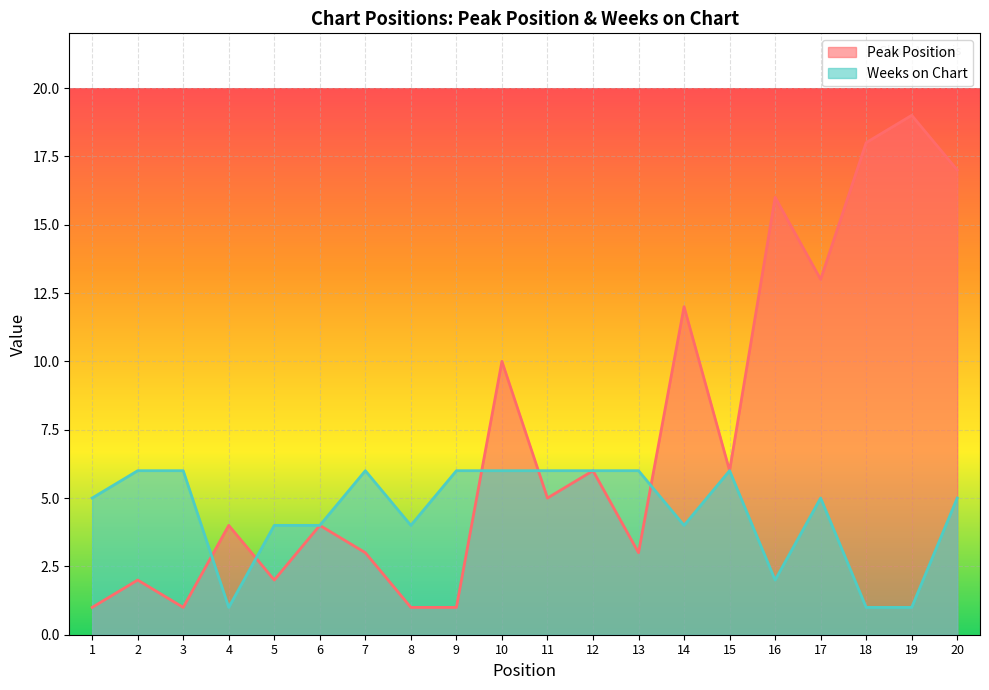

Where is Peak Position nearest to the value 10?

10